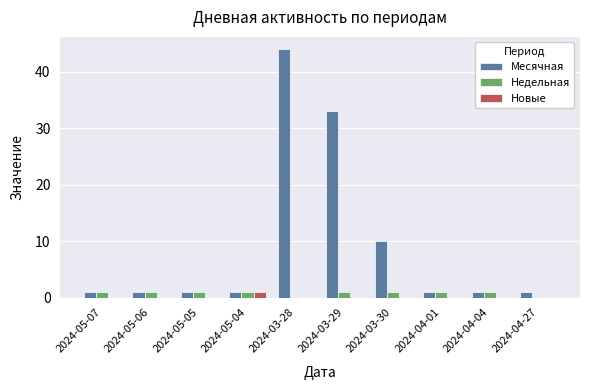

Which series changed the most between 2024-03-30 and 2024-04-27?

Месячная